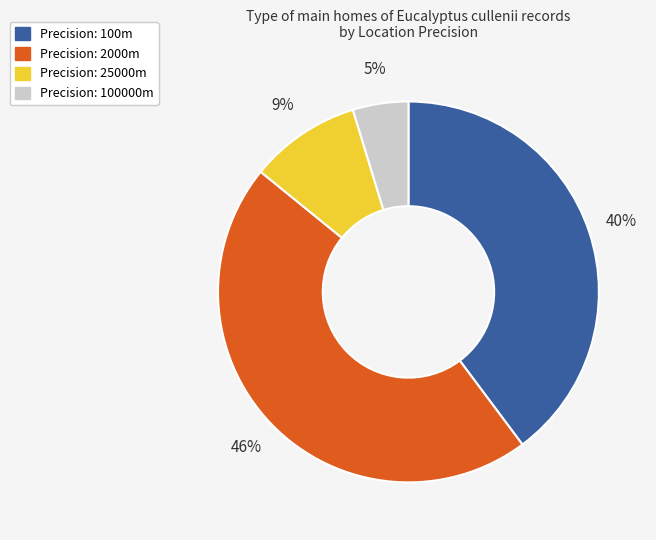

To the nearest percent, what is the average slice percentage?

25%